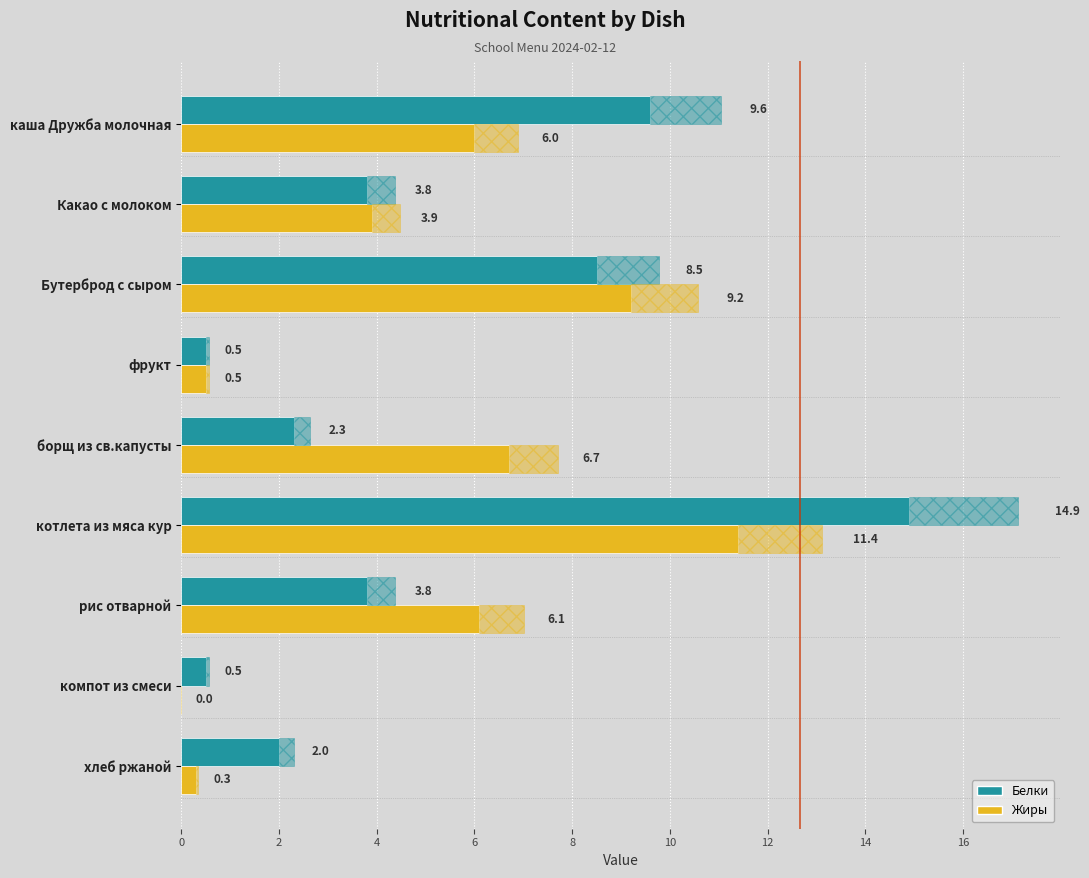

Which series has the largest range (max minus min)?

Белки